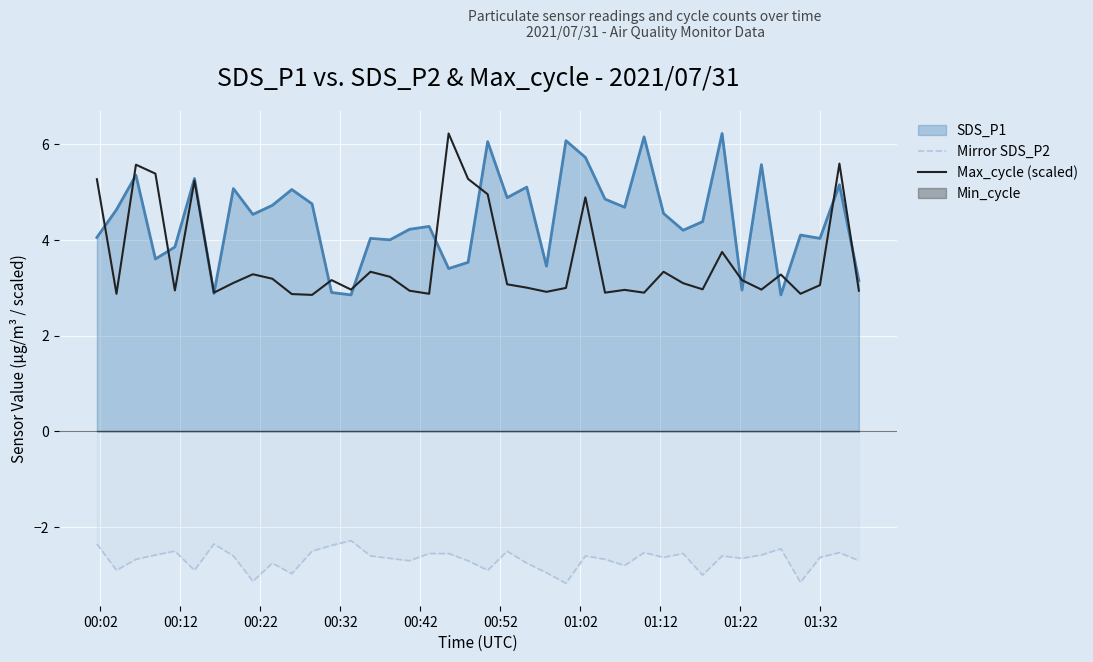

True or false: Mirror SDS_P2 and Max_cycle (scaled) cross at least once.

False